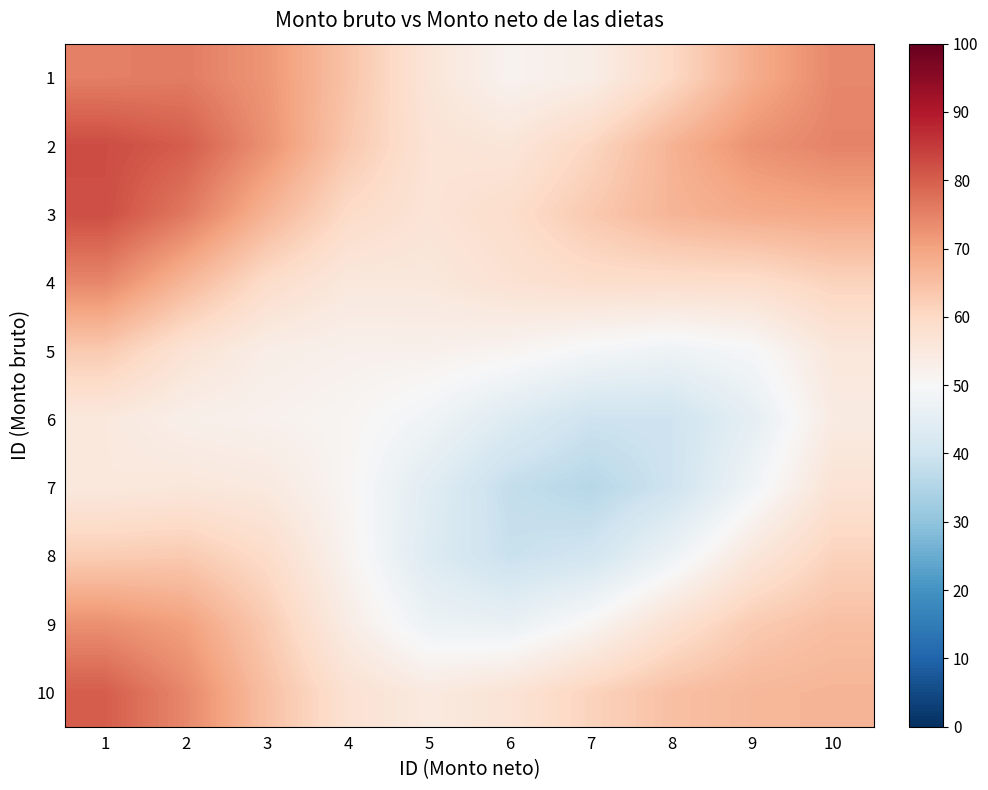

List the series in order of their peak value, lowest first.

6, 7, 5, 8, 9, 4, 1, 10, 3, 2